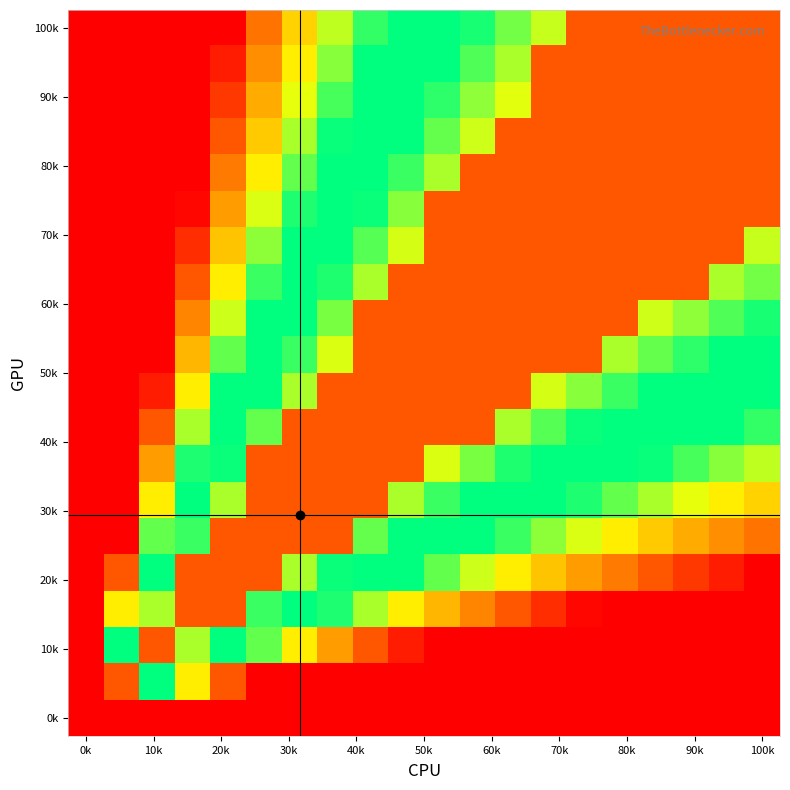

Which label corresponds to the smallest value in the chart?

0k